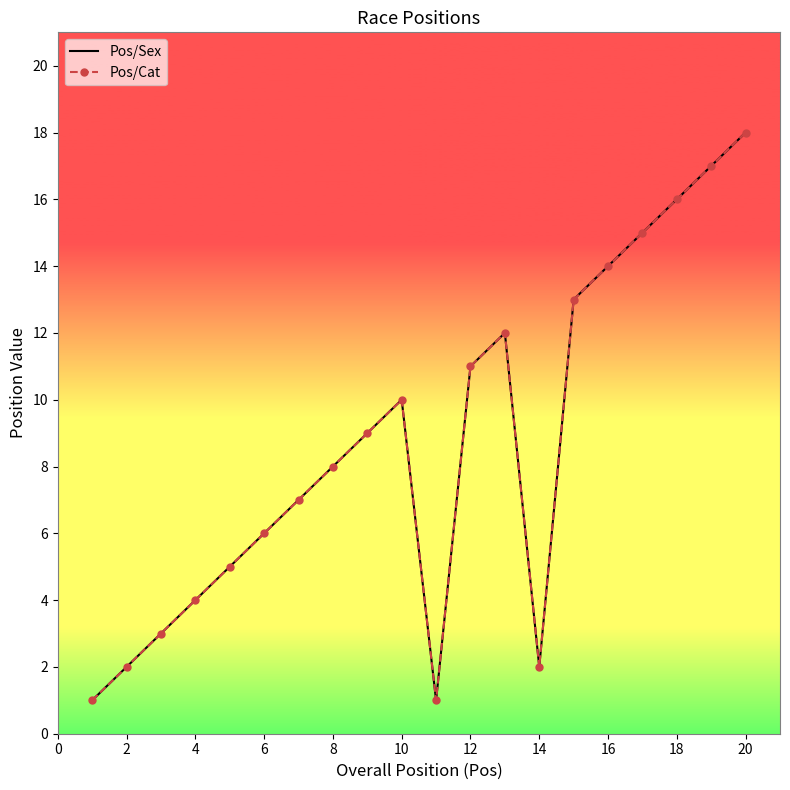

True or false: Pos/Cat and Pos/Sex intersect in this chart.

False